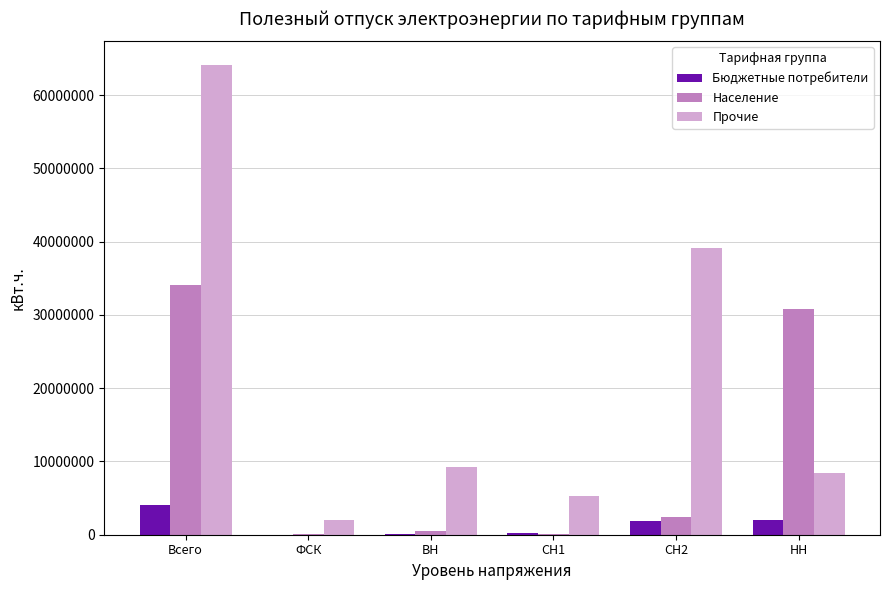

What is the maximum value for Население?

34101887